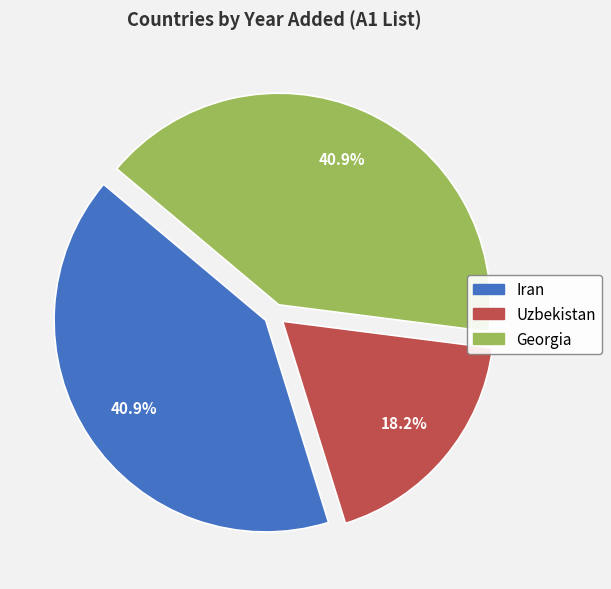

Is the sum of Uzbekistan and Georgia greater than half?

Yes